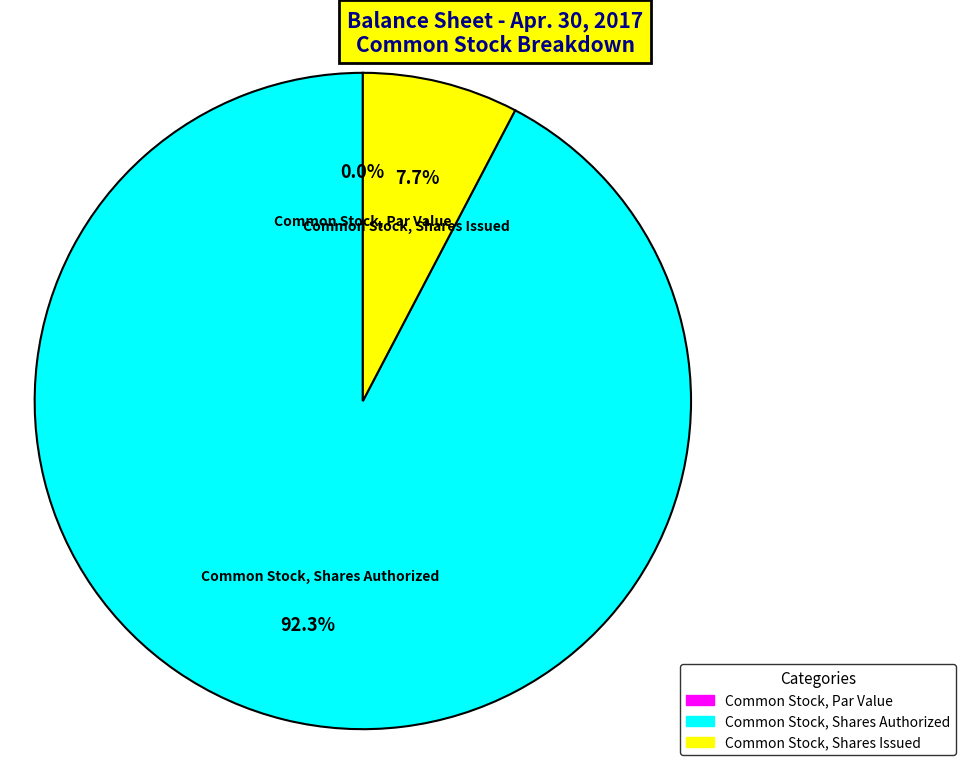

The Common Stock, Shares Issued slice represents 13% of the pie. True or false?

False